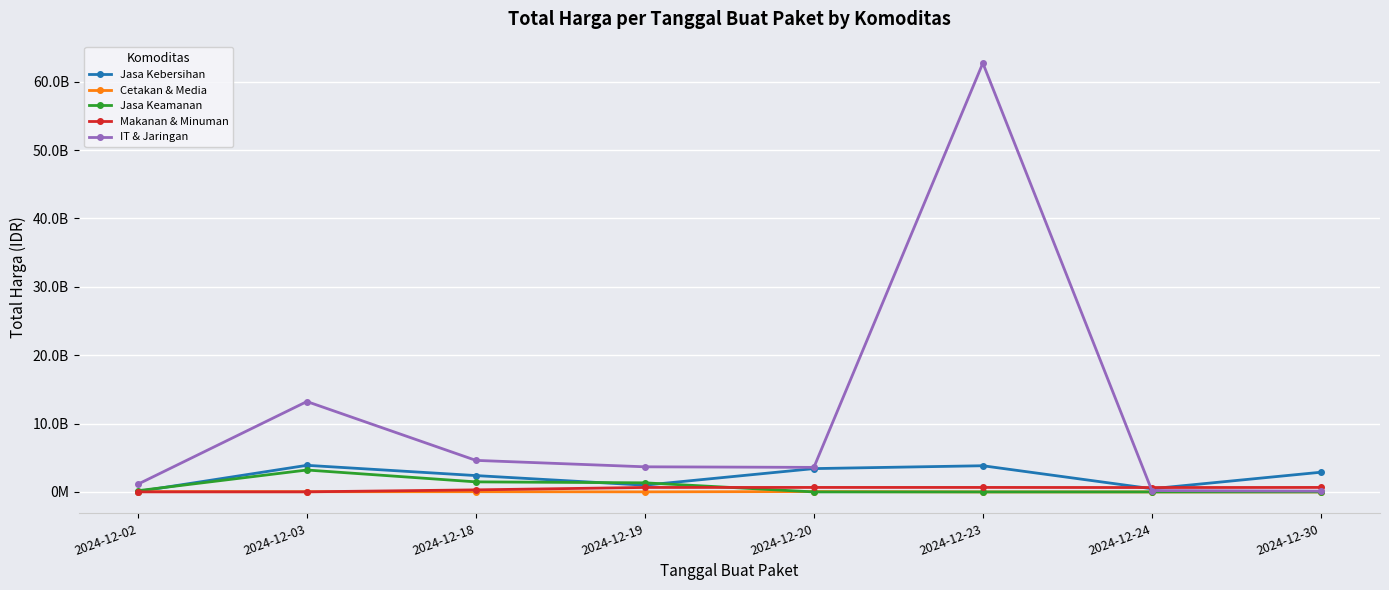

Does the chart have visible grid lines?

Yes